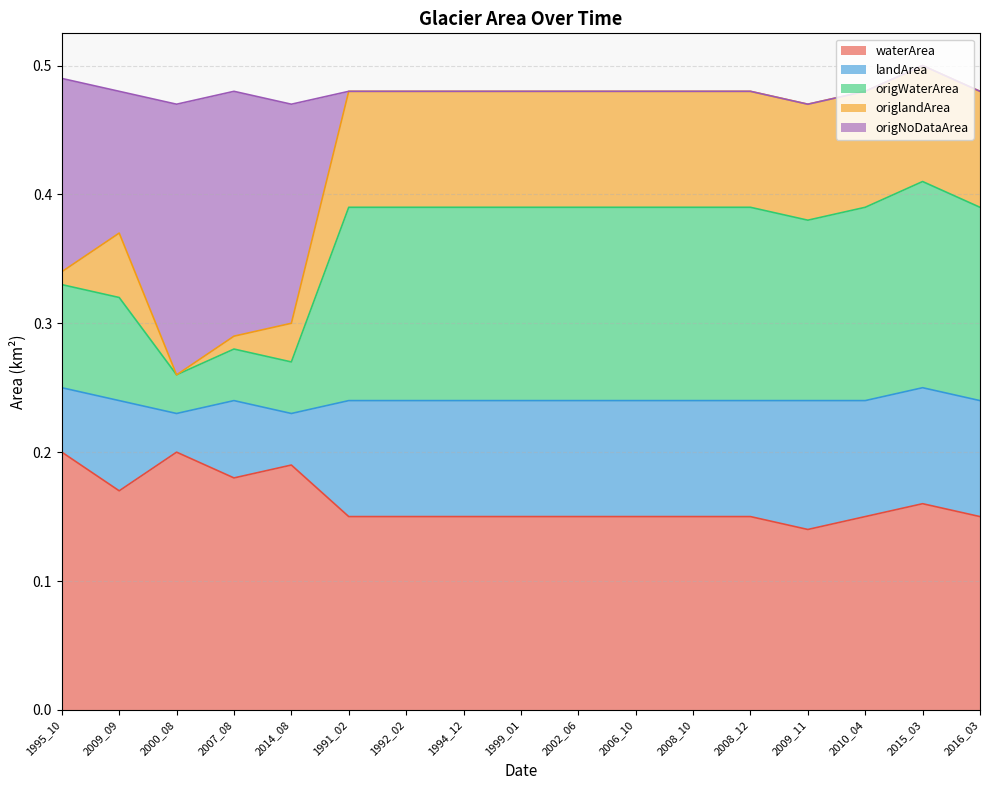

Does the chart have visible grid lines?

Yes